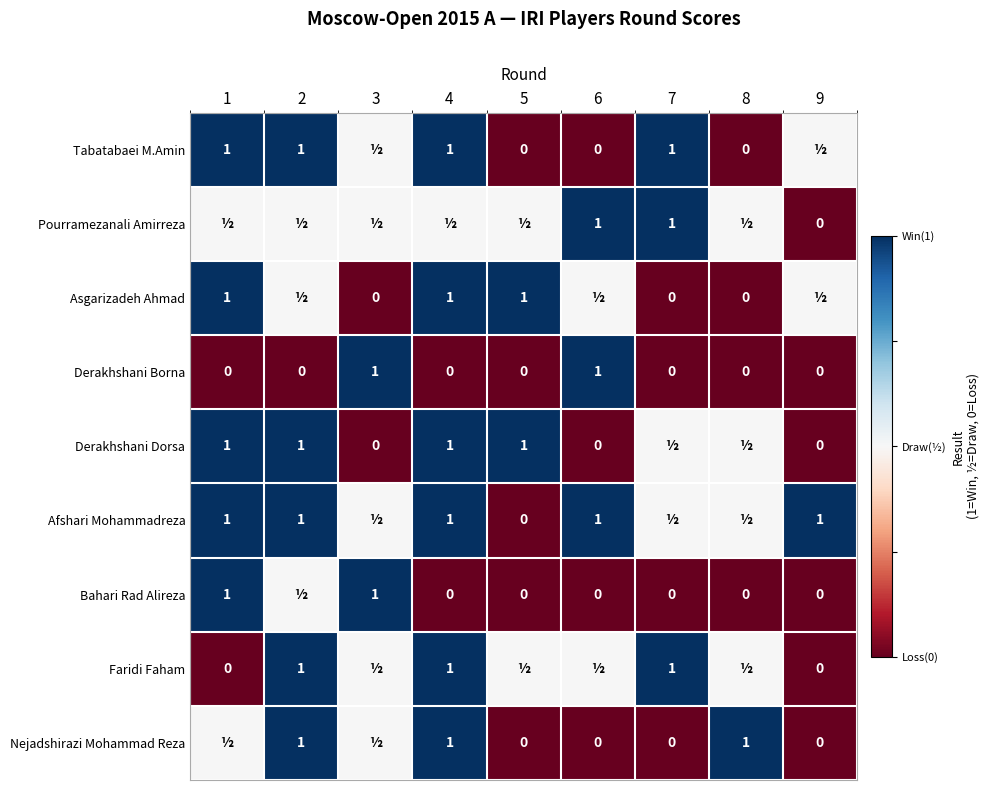

What is the greatest value displayed?

1